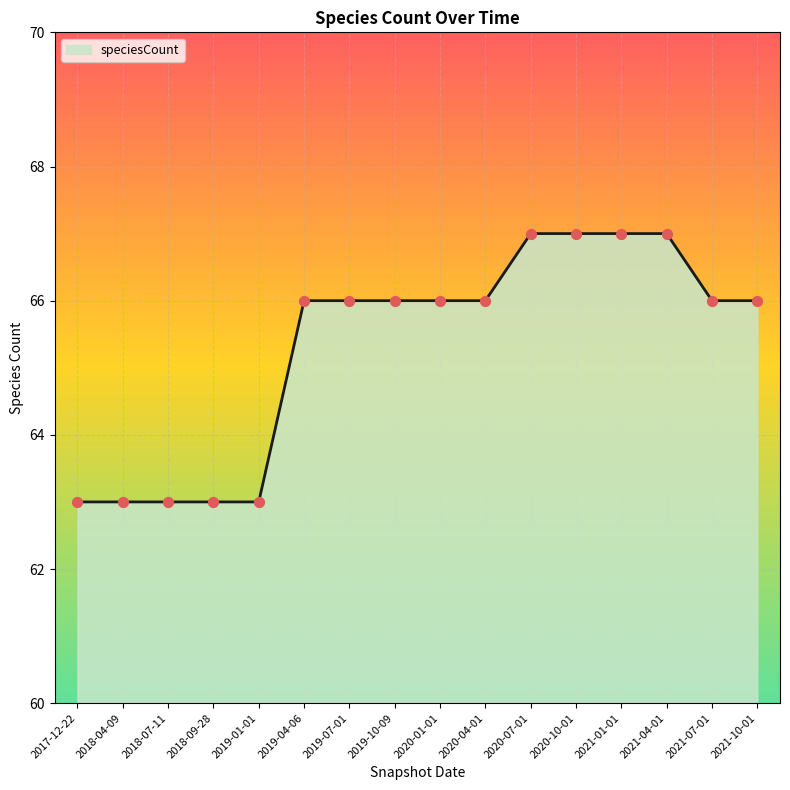

Which has a higher value, 2019-04-06 or 2017-12-22?

2019-04-06